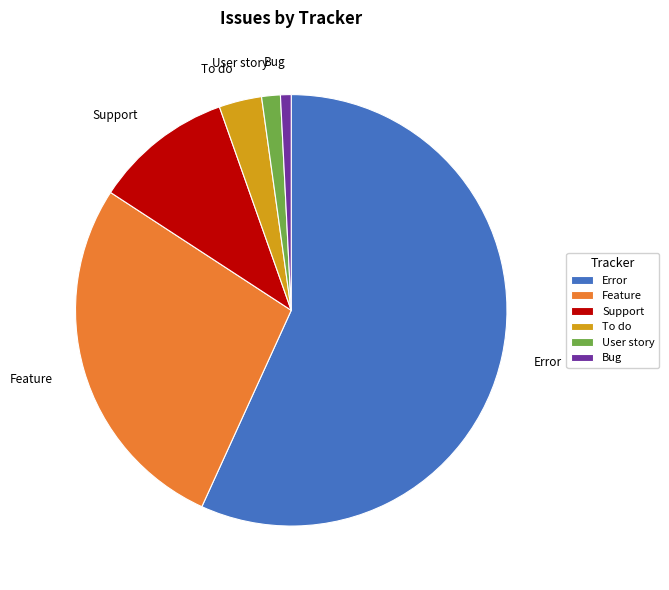

How many slices are in this pie chart?

6